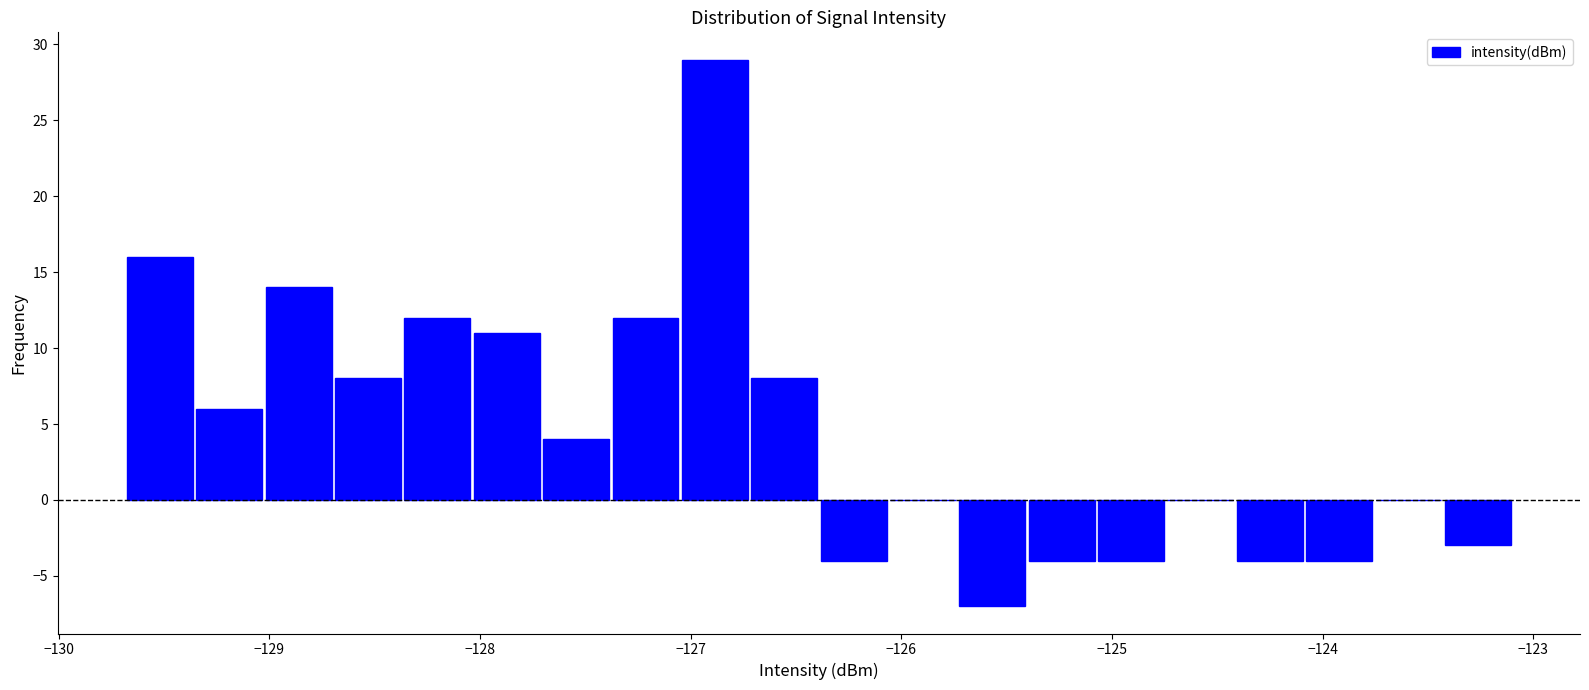

Read against the x-axis, roughly where is the centre of the tallest bar?

-126.9